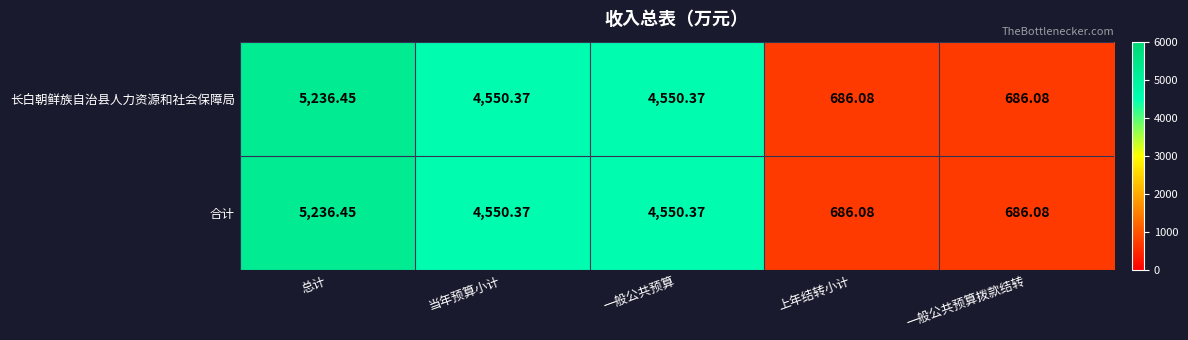

Which category has the highest value in the 合计 series?

总计